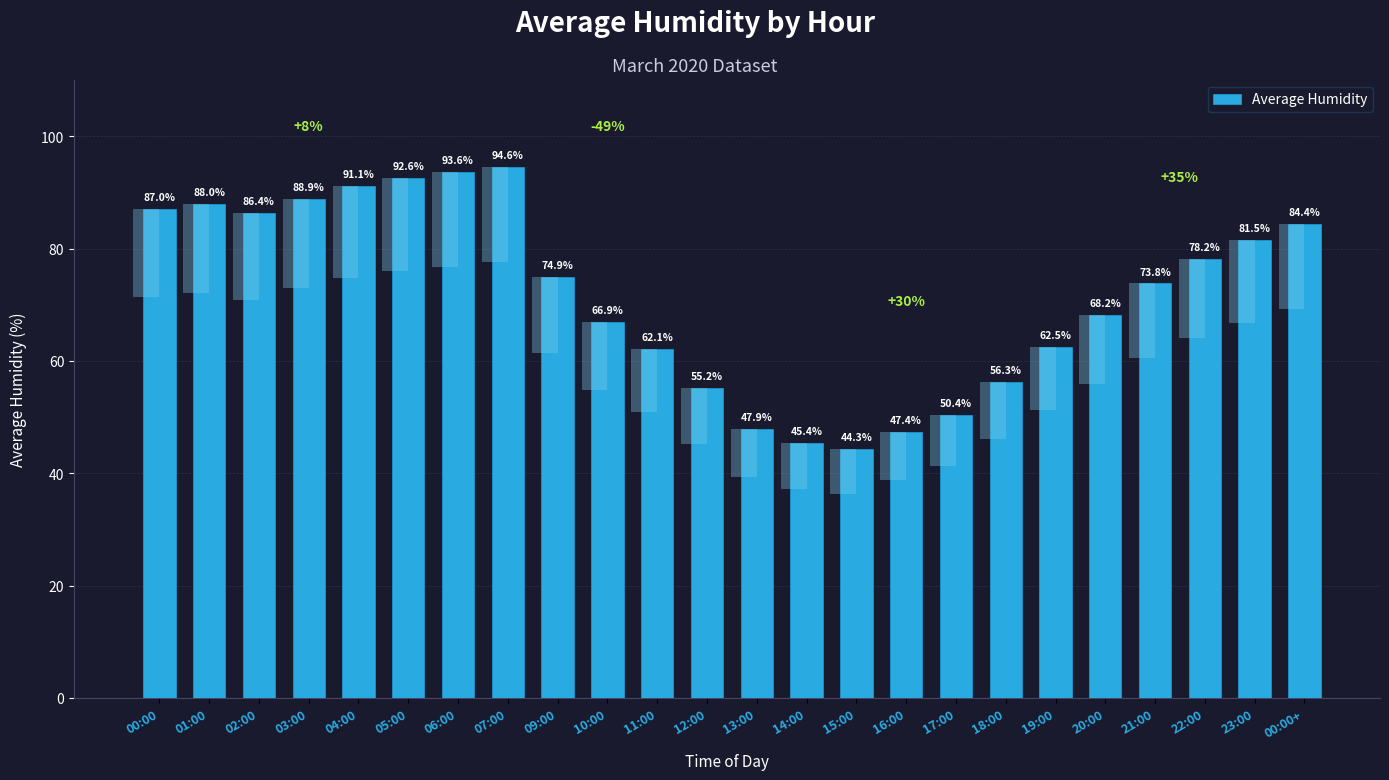

Read the value at 06:00.

93.6